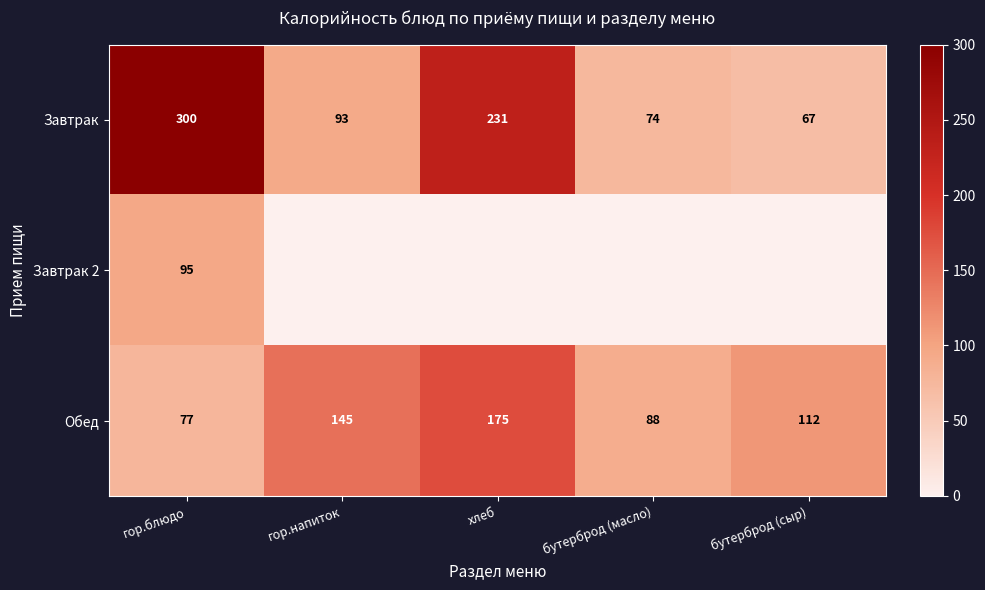

Is it true that Обед equals 77 at гор.блюдо?

True